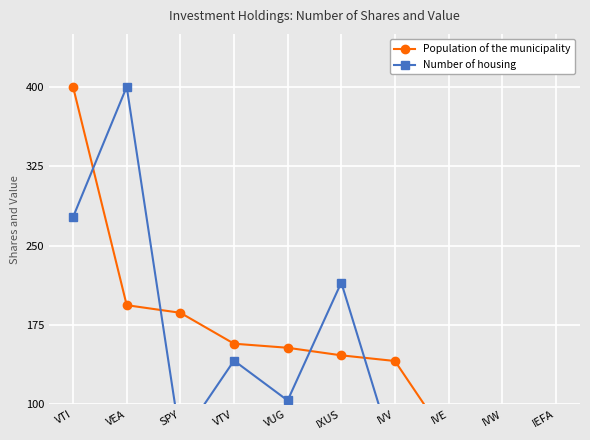

What is the label of the 3rd point from the left?

SPY